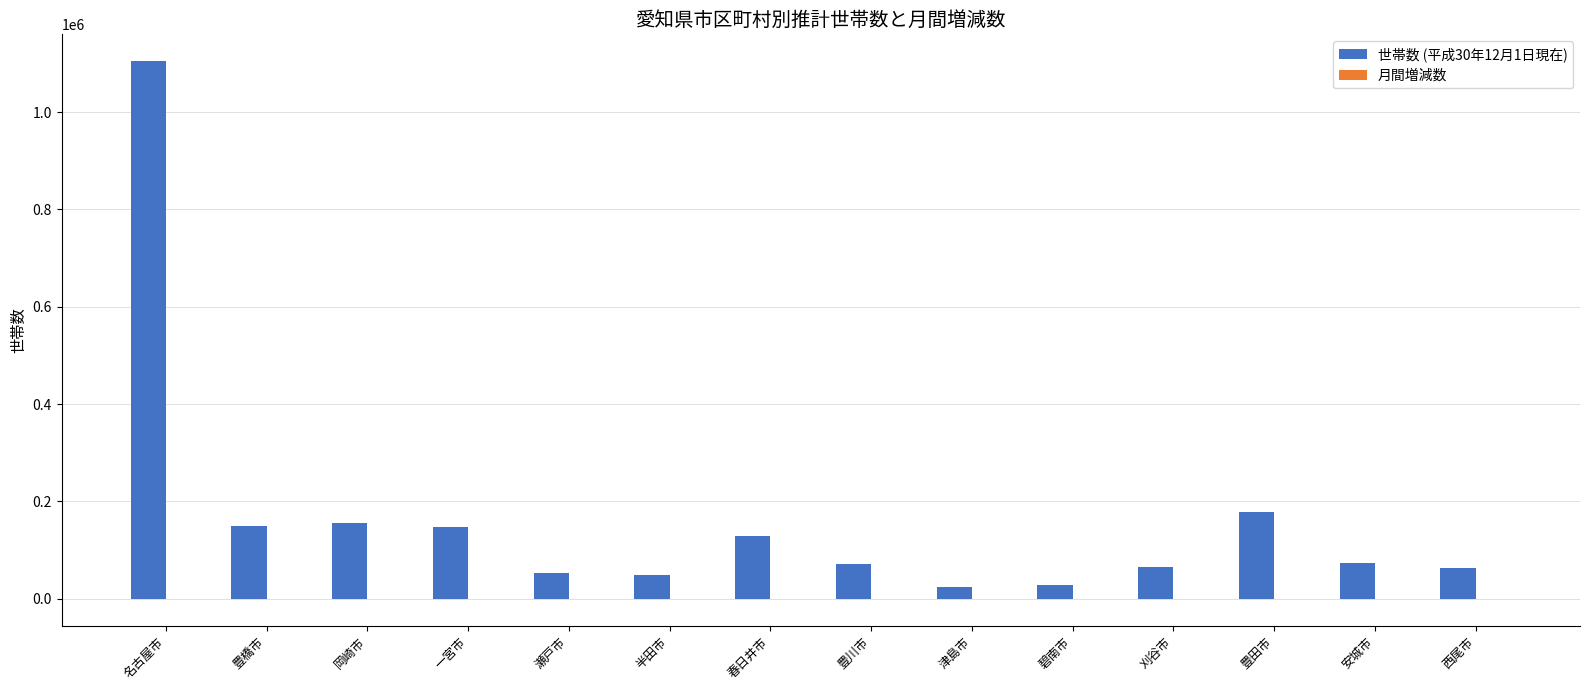

What is the greatest value displayed?

1104531